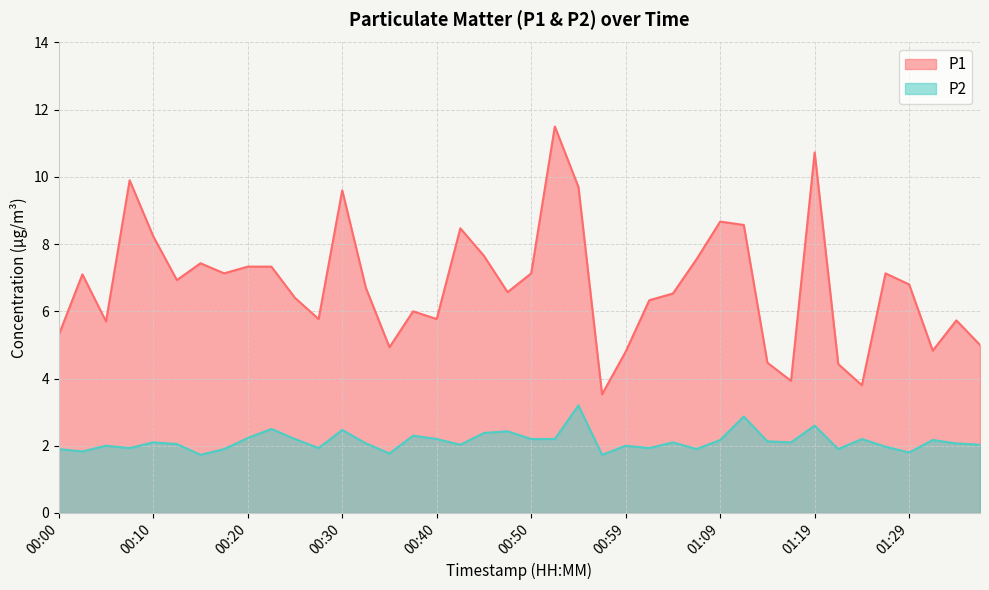

What position from the left is 00:52?

22